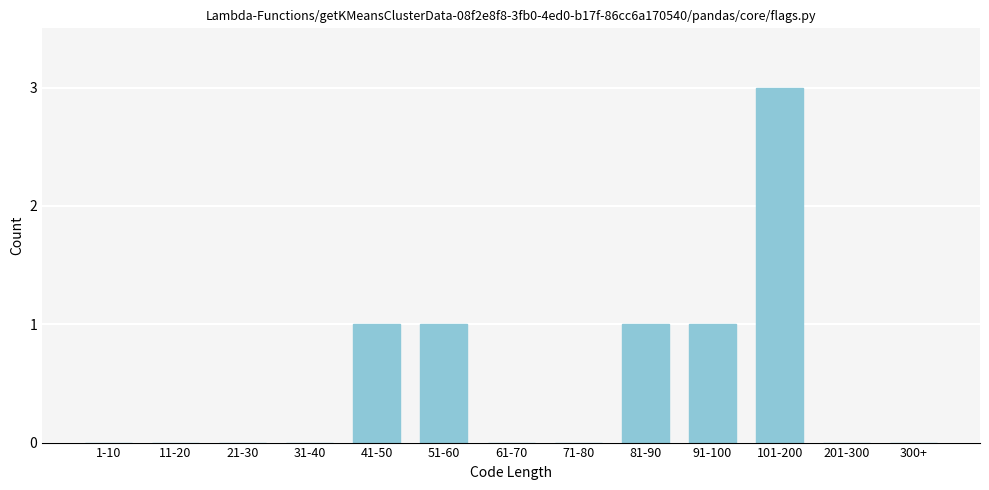

Reading left to right, list all the values displayed in this chart.

1-10=0	11-20=0	21-30=0	31-40=0	41-50=1	51-60=1	61-70=0	71-80=0	81-90=1	91-100=1	101-200=3	201-300=0	300+=0